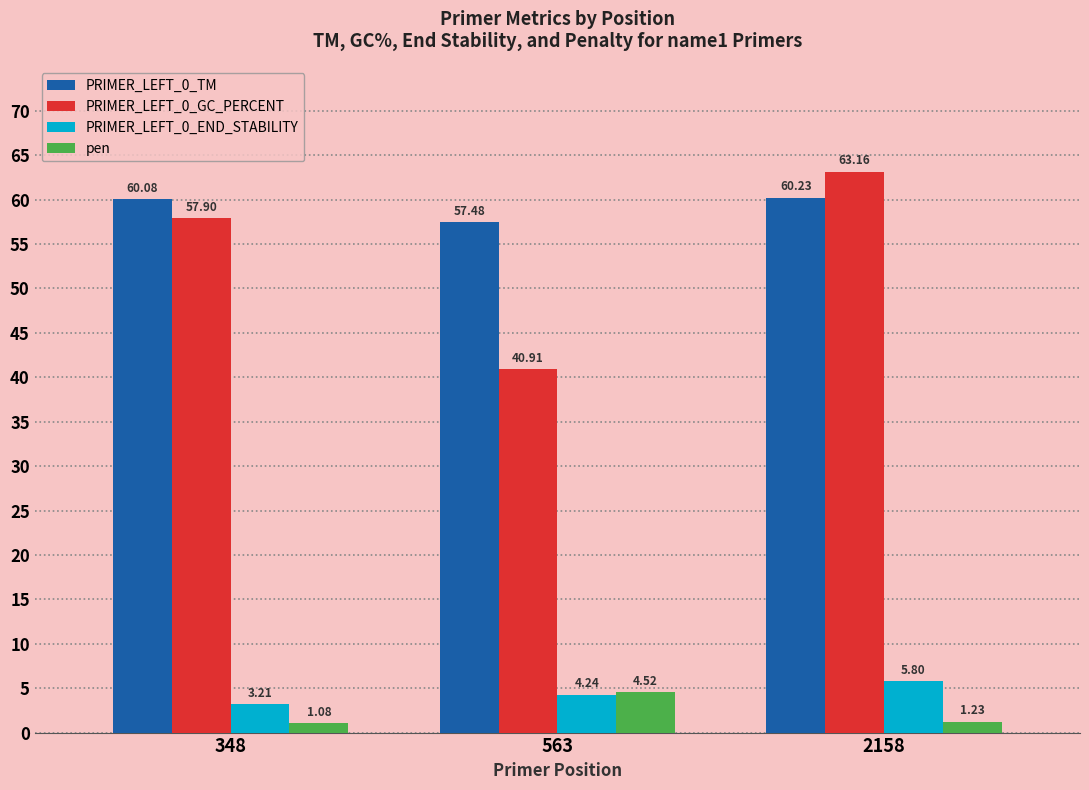

Which series has the largest range (max minus min)?

PRIMER_LEFT_0_GC_PERCENT